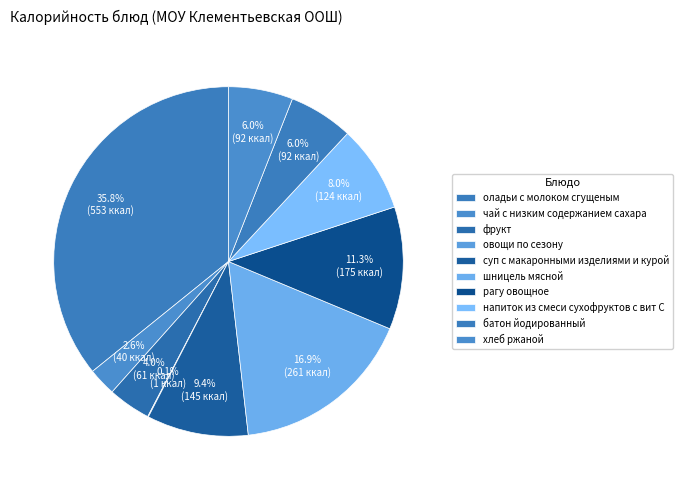

The батон йодированный slice represents 6% of the pie. True or false?

True